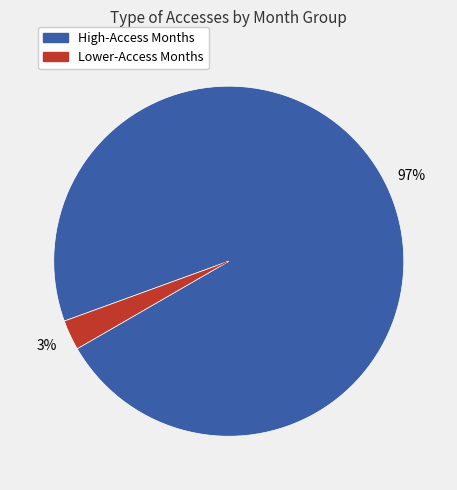

Does any single category account for the majority?

Yes